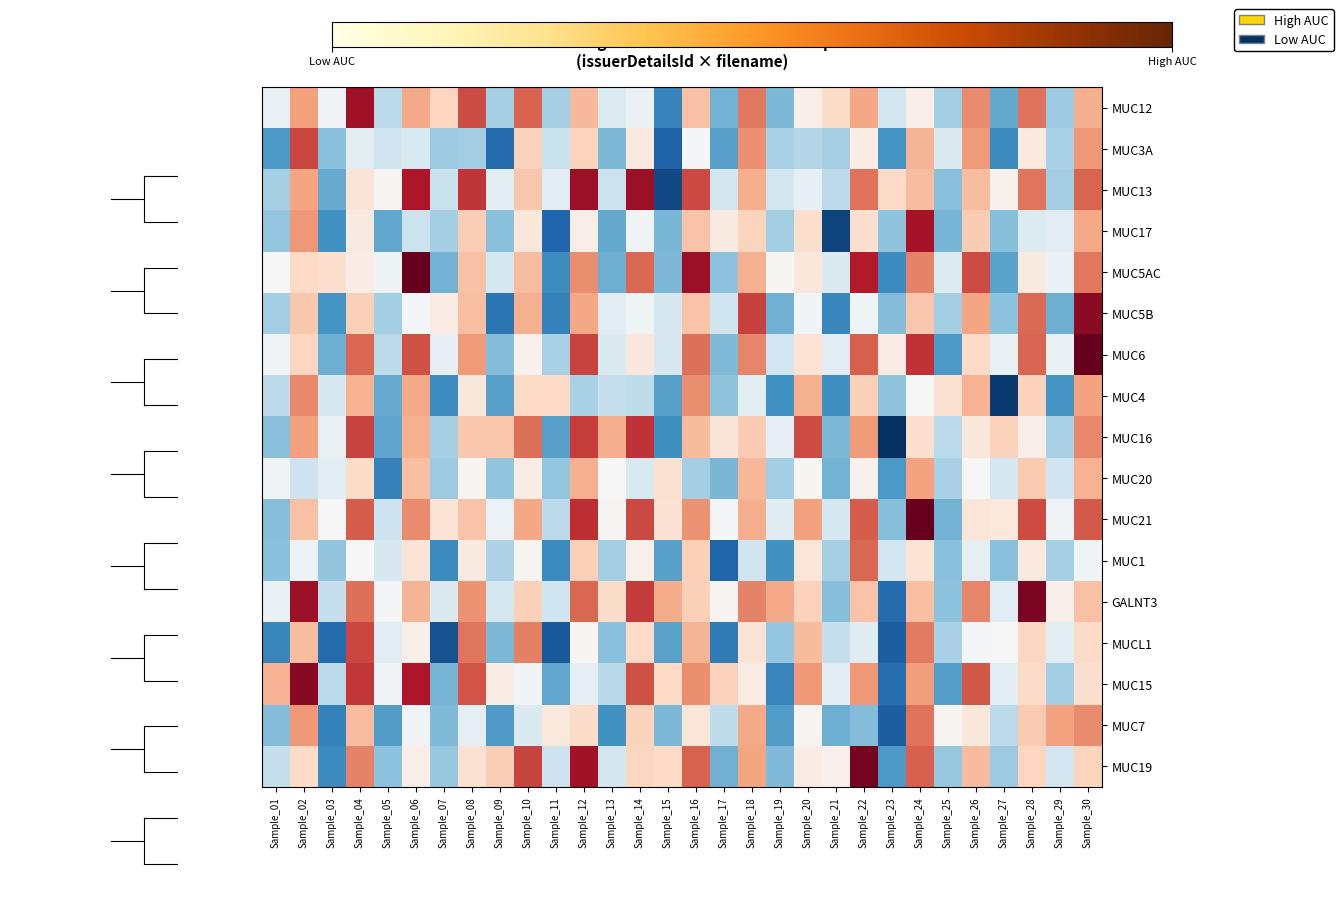

At which category is the sum across all series the highest?

Sample_30